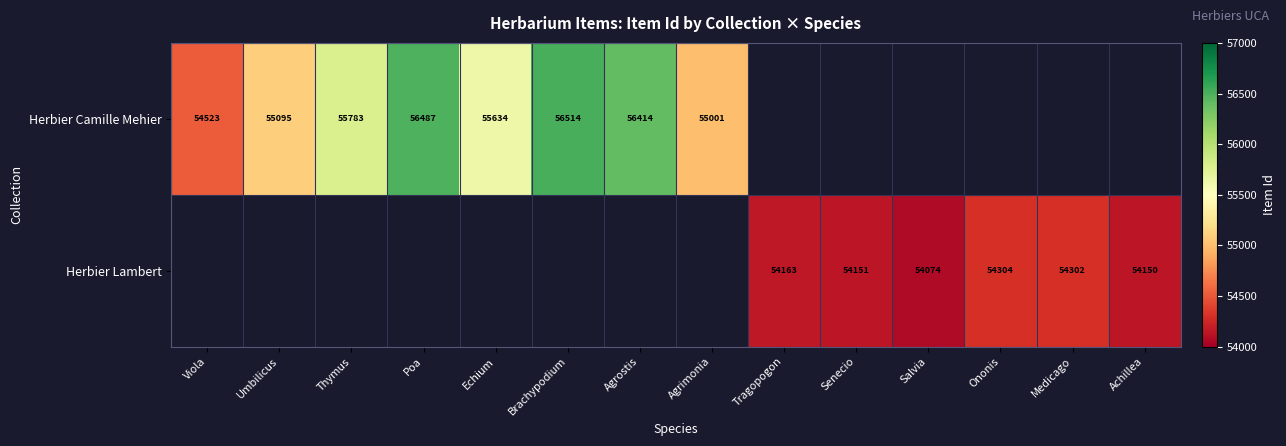

Which has a higher value, Ononis or Umbilicus?

Umbilicus